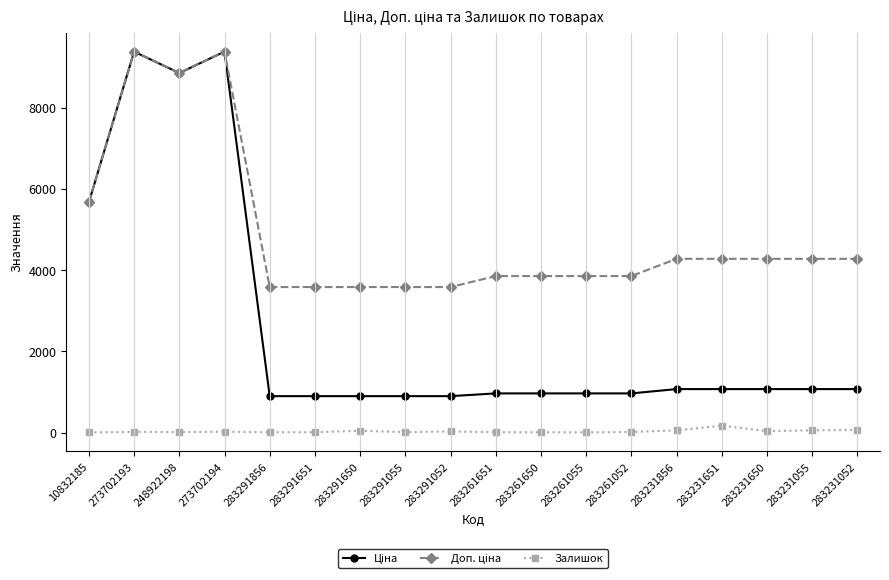

At how many categories does at least one series exceed 4924?

4